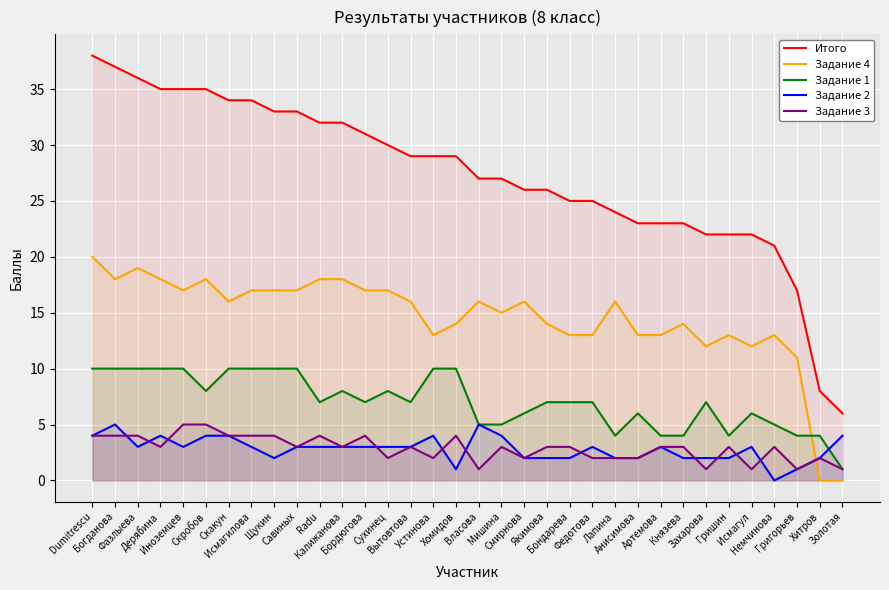

The Задание 3 series shows 4 at Бордюгова. True or false?

True